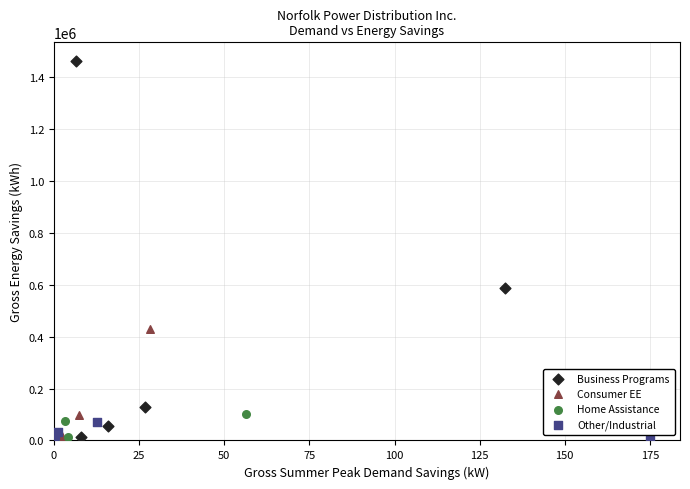

Which series has the largest Y range (max minus min)?

Business Programs